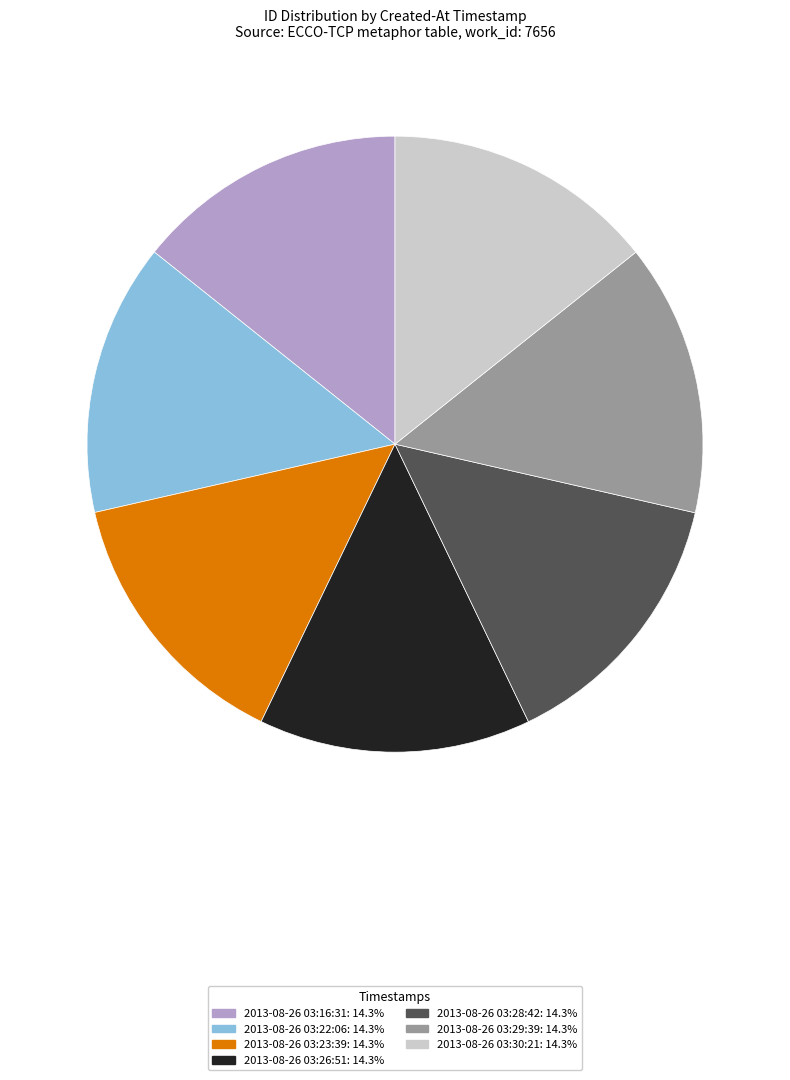

Does 2013-08-26 03:28:42 account for over 50% of the chart?

No